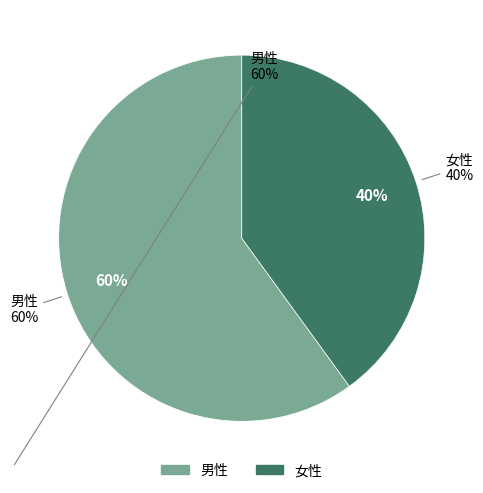

What percentage is the 女性 slice, to the nearest percent?

40%